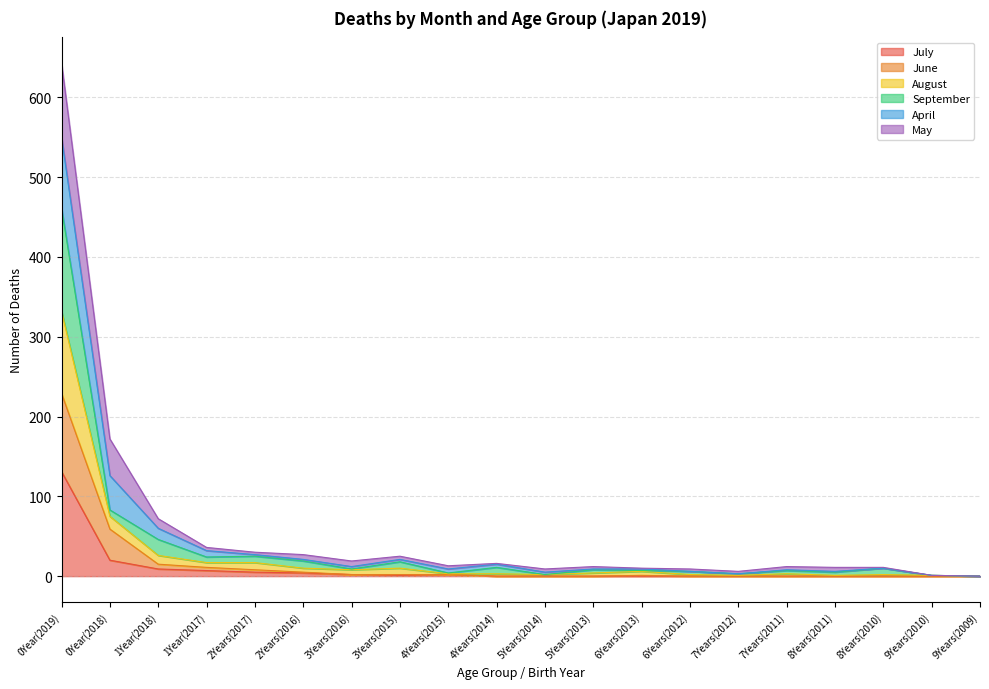

How many categories are shown in the chart?

20